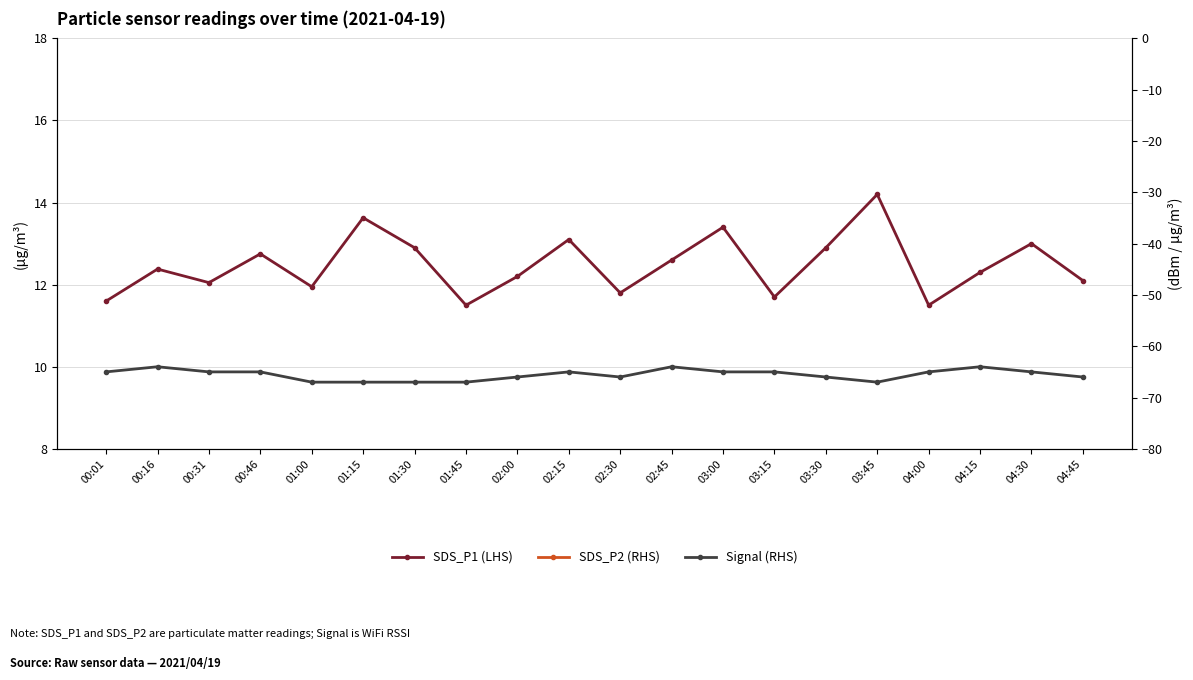

At which label does Signal (RHS) reach its peak?

00:16